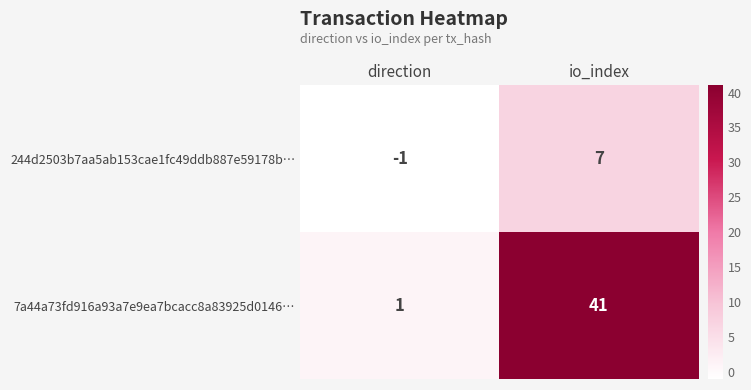

Reading right to left, list all the values displayed in this chart.

244d2503b7aa5ab153cae1fc49ddb887e59178b…: io_index=7	direction=-1
7a44a73fd916a93a7e9ea7bcacc8a83925d0146…: io_index=41	direction=1